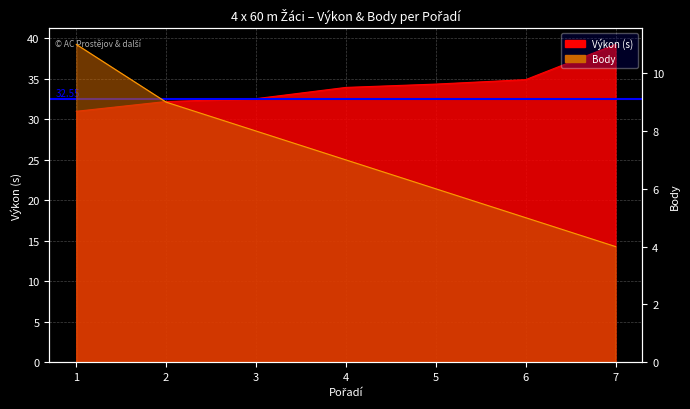

What are all the series names shown in the legend?

Výkon, Body